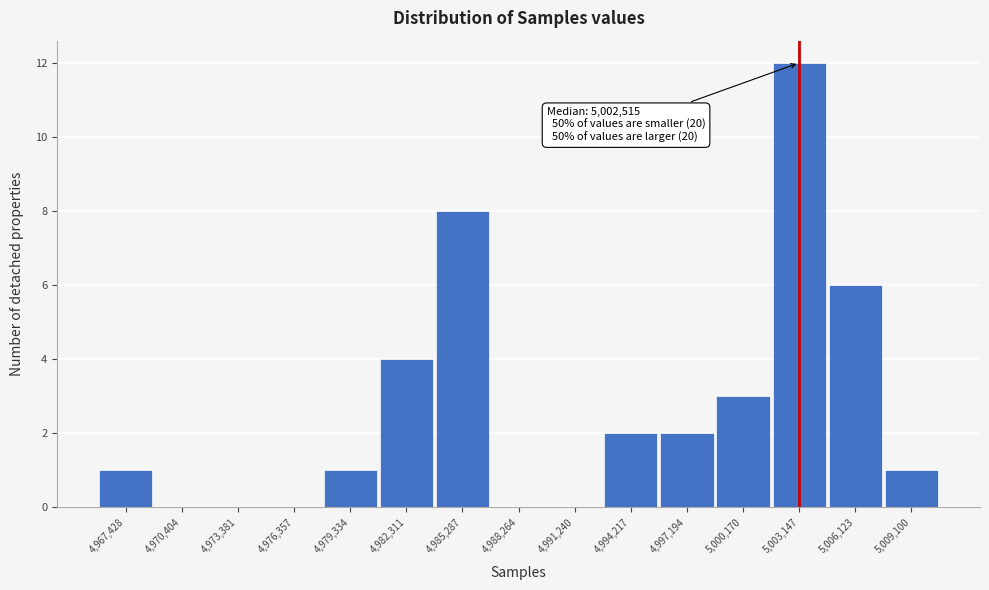

Reading left to right, transcribe all the data shown in this chart.

4,967,428=1	4,970,404=0	4,973,381=0	4,976,357=0	4,979,334=1	4,982,311=4	4,985,287=8	4,988,264=0	4,991,240=0	4,994,217=2	4,997,194=2	5,000,170=3	5,003,147=12	5,006,123=6	5,009,100=1